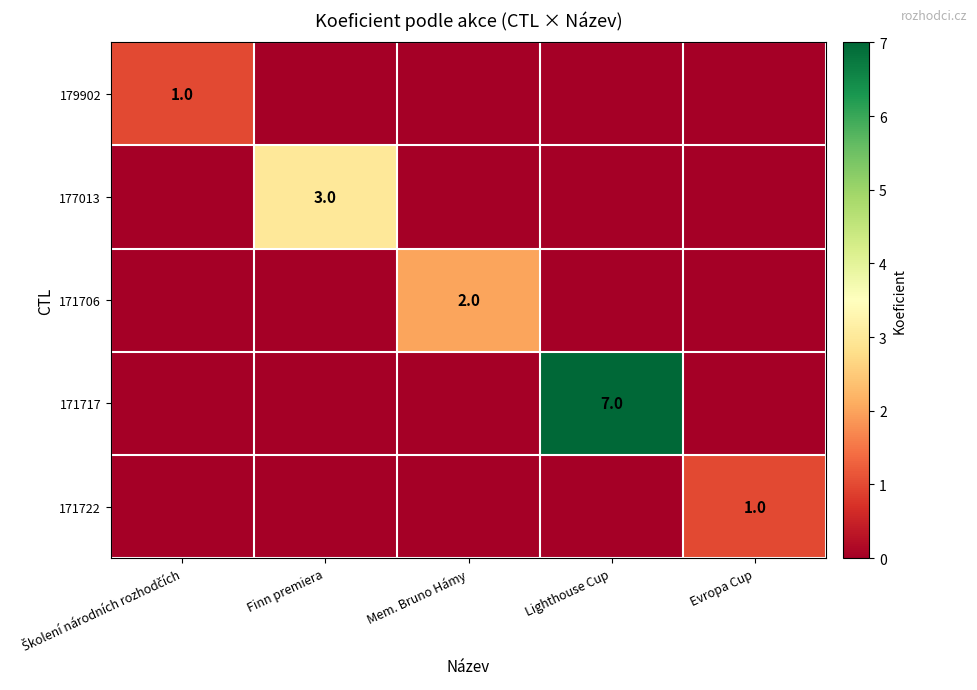

Is the value of 171706 at Mem. Bruno Hámy greater than the value of 171722 at Evropa Cup?

Yes